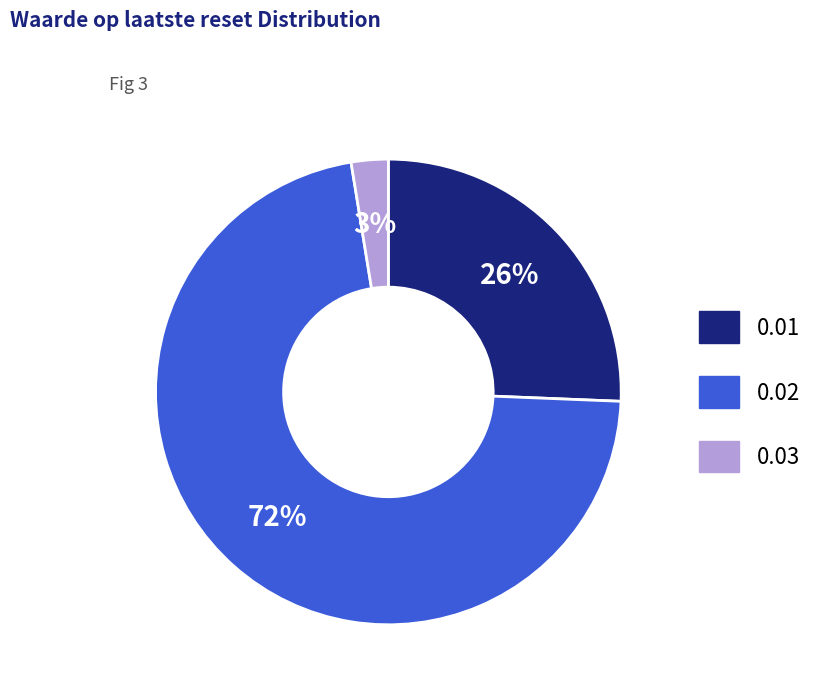

Is it true that 0.01 is 11% of the pie?

False